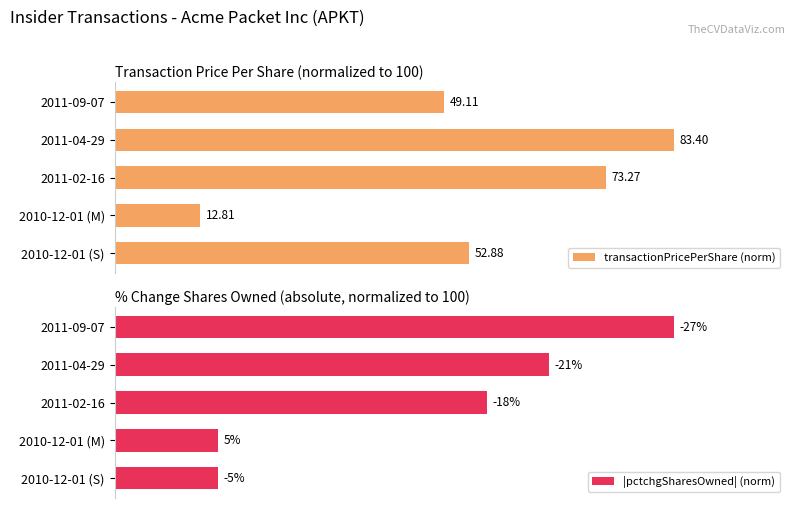

The transactionPricePerShare (norm) series shows 145.0 at 2011-04-29. True or false?

False